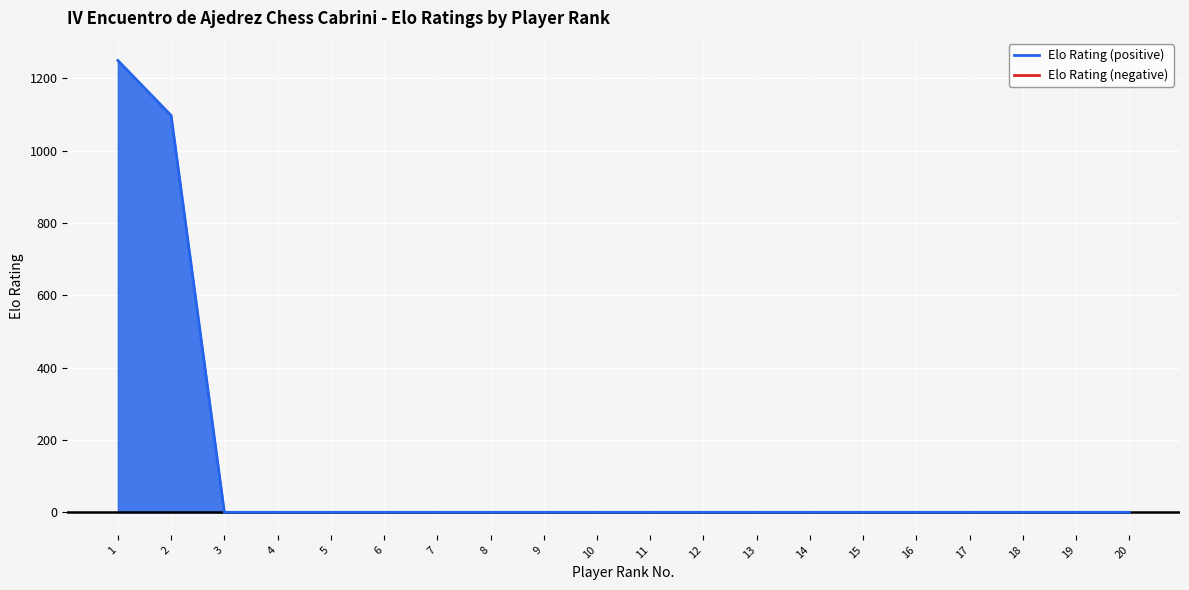

How many data points does each series have?

20